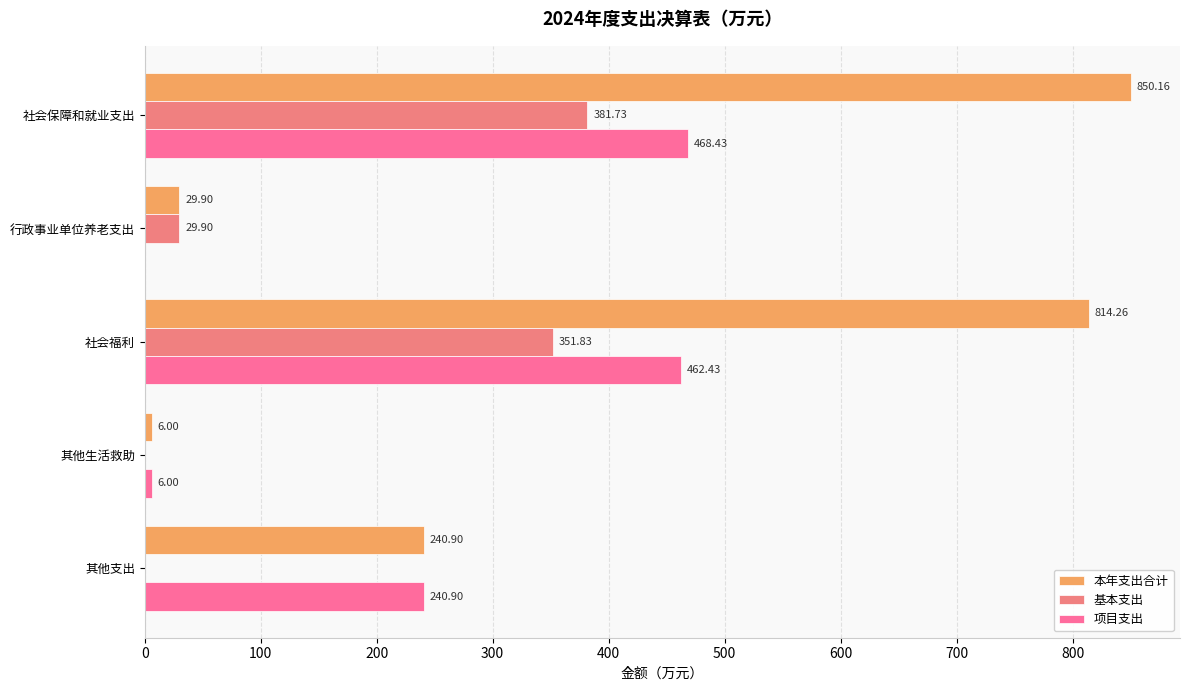

Reading right to left, transcribe all the data shown in this chart.

本年支出合计: 240.9	6.0	814.3	29.9	850.2
基本支出: 0.0	0.0	351.8	29.9	381.7
项目支出: 240.9	6.0	462.4	0.0	468.4